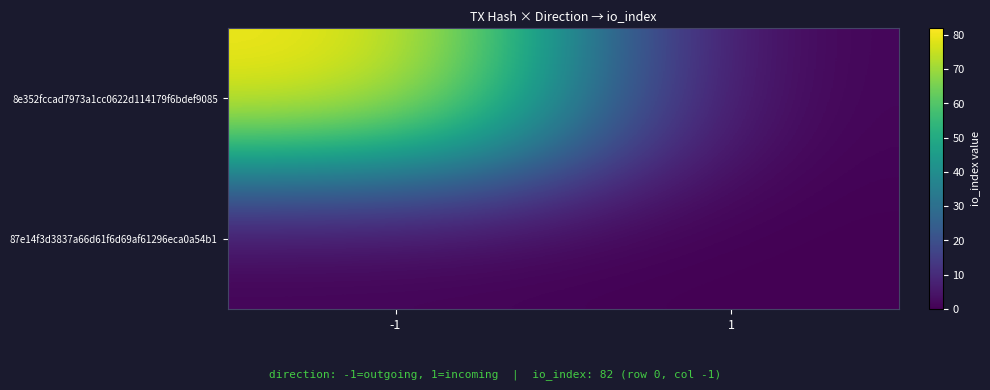

How many data points does each series have?

2